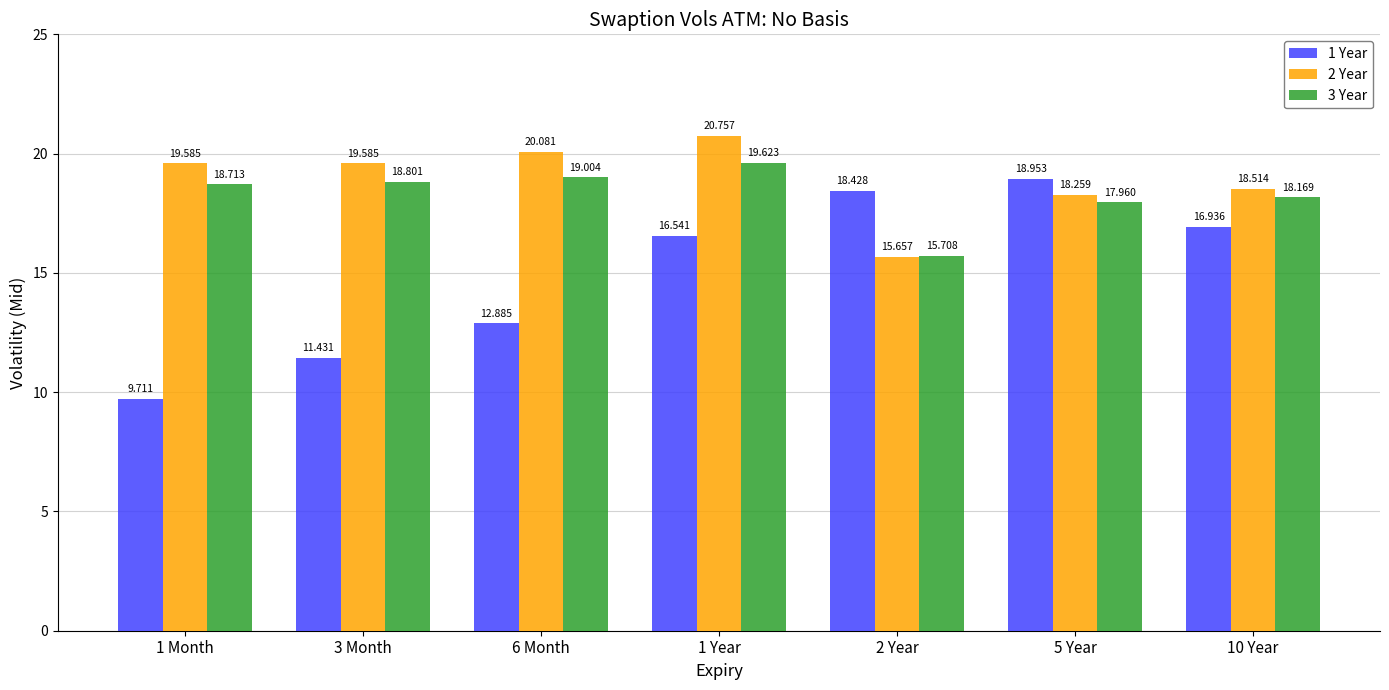

The 3 Year series shows 19.6 at 1 Year. True or false?

True